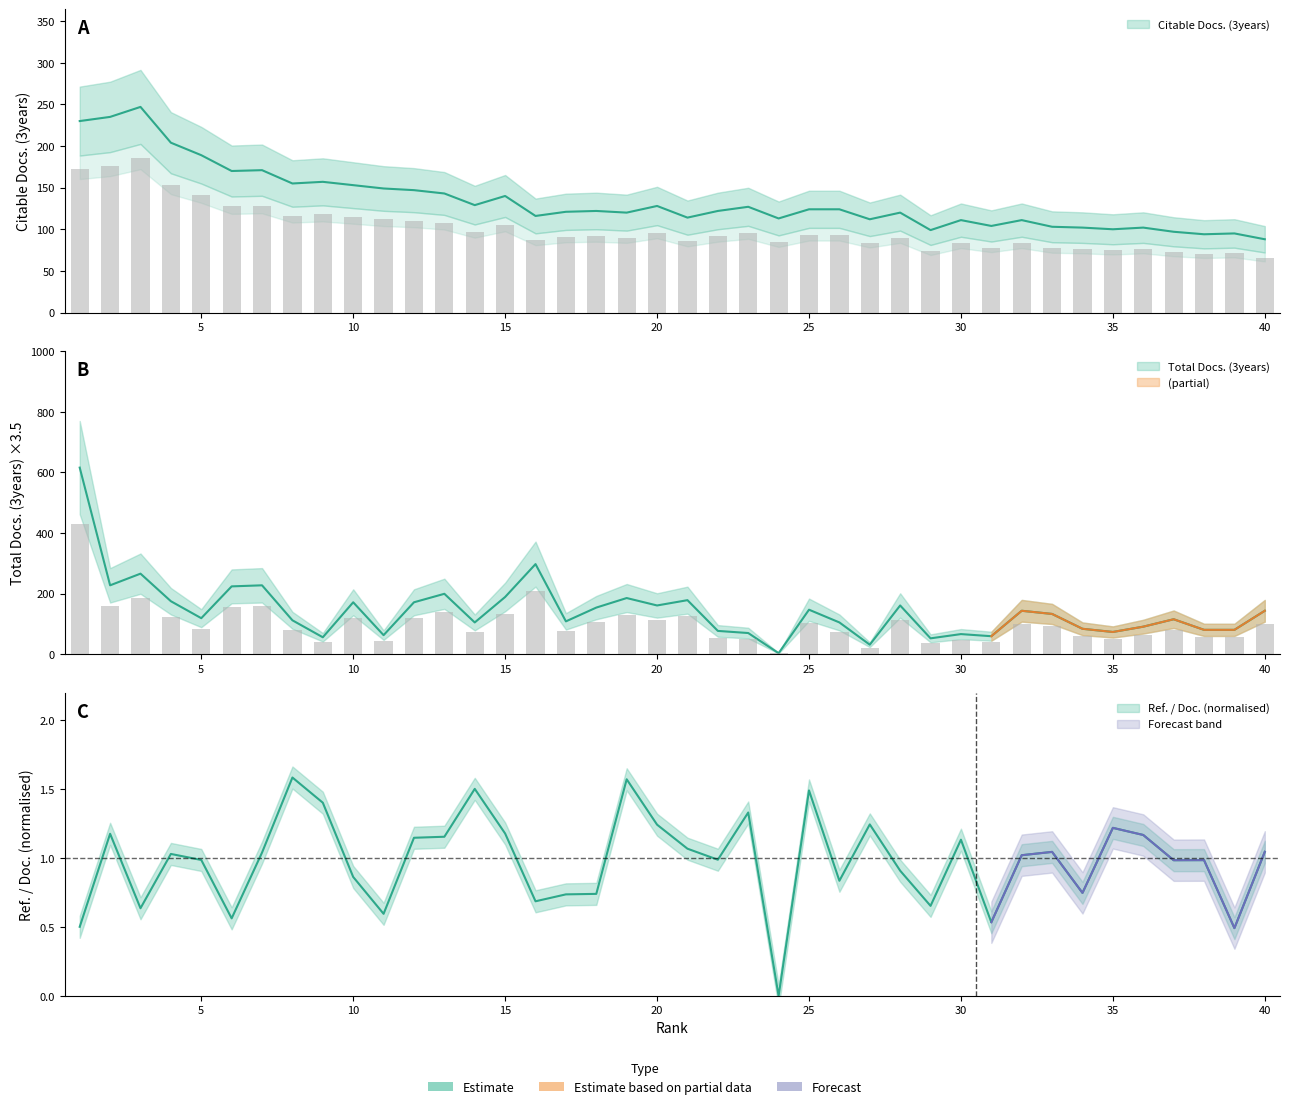

What is the difference between the Citable Docs. (3years) values at 27 and 3?

101.2